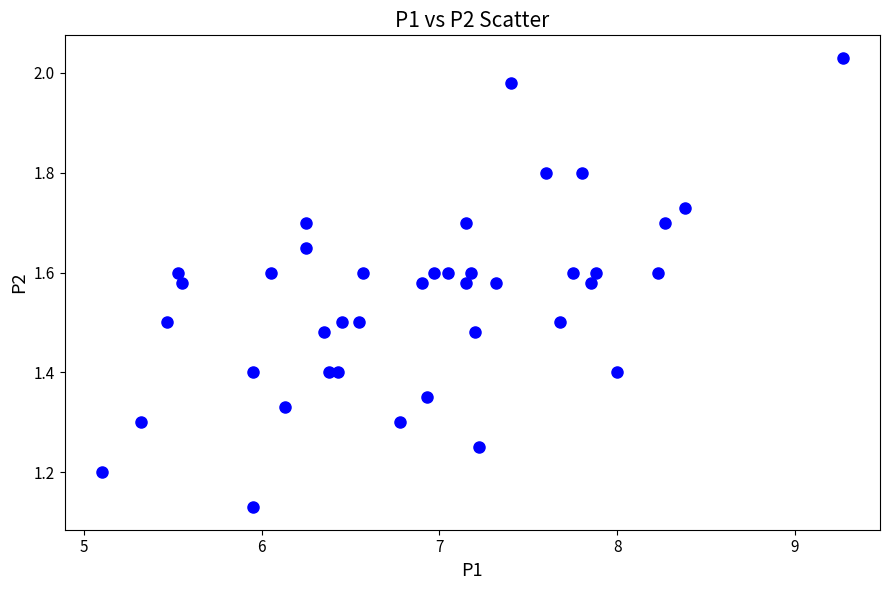

What is the range of Y values (max minus min)?

0.9